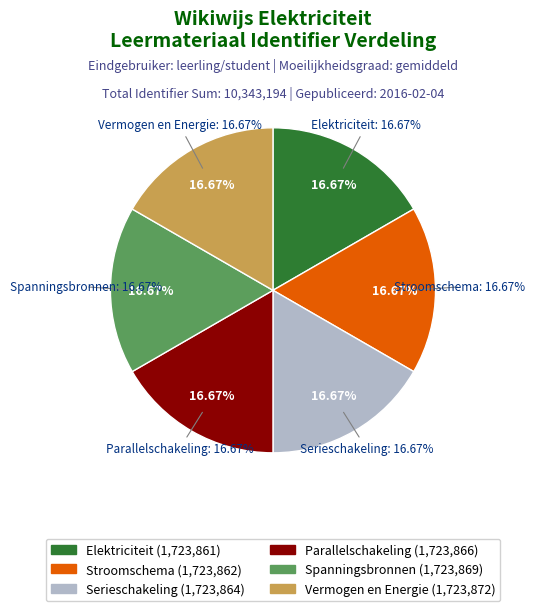

How many segments does this pie chart have?

6